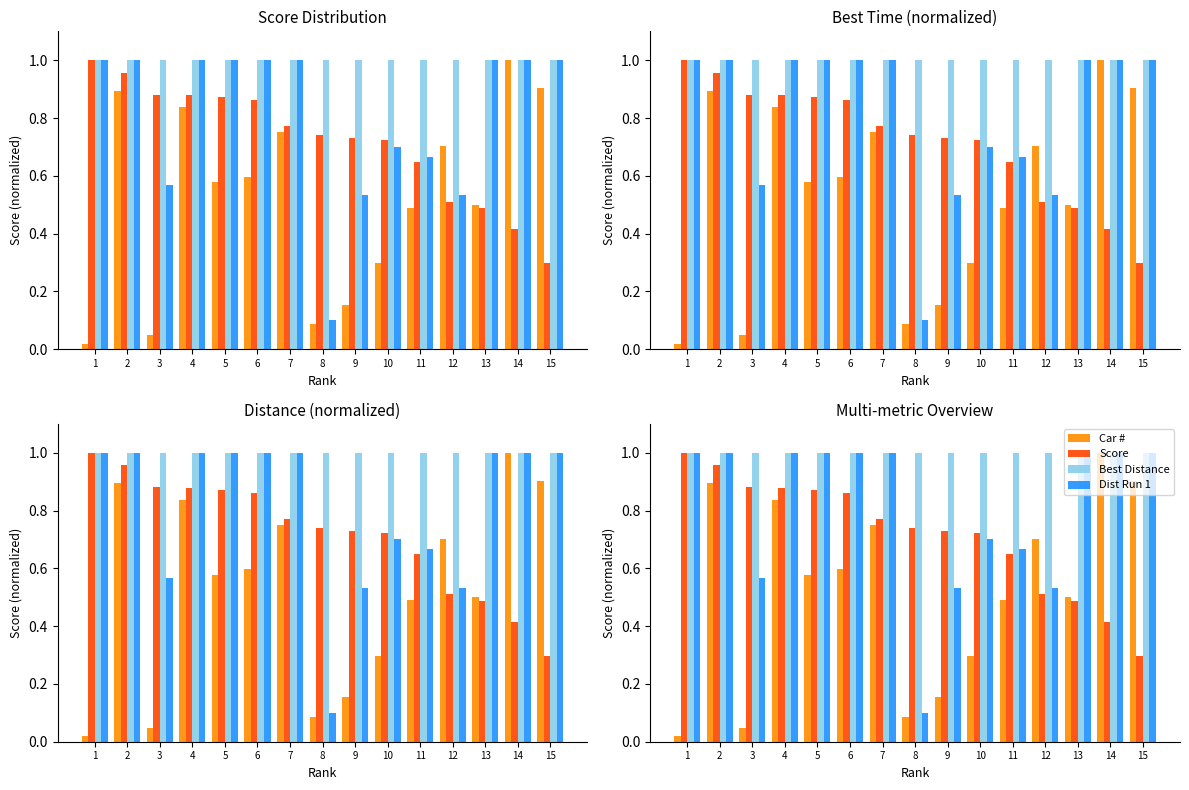

Rank the series at 15 from highest to lowest value.

Best Distance, Dist Run 1, Car #, Score